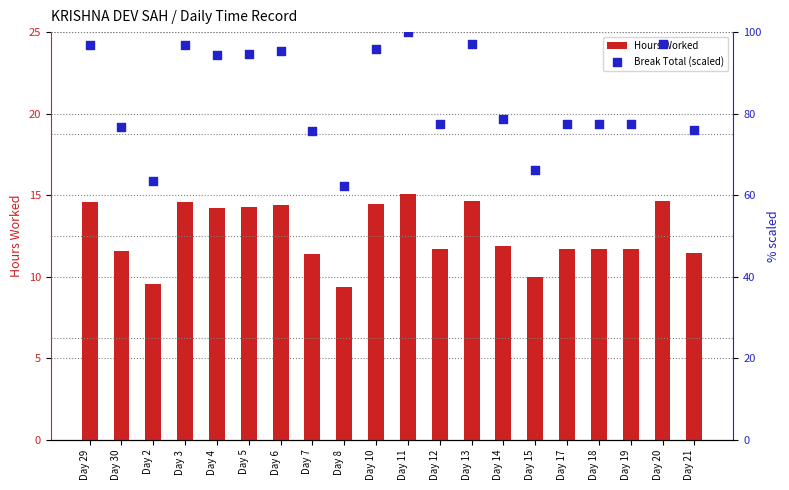

Is the value of Hours Worked at Day 15 greater than the value of Break Total (scaled) at Day 21?

No